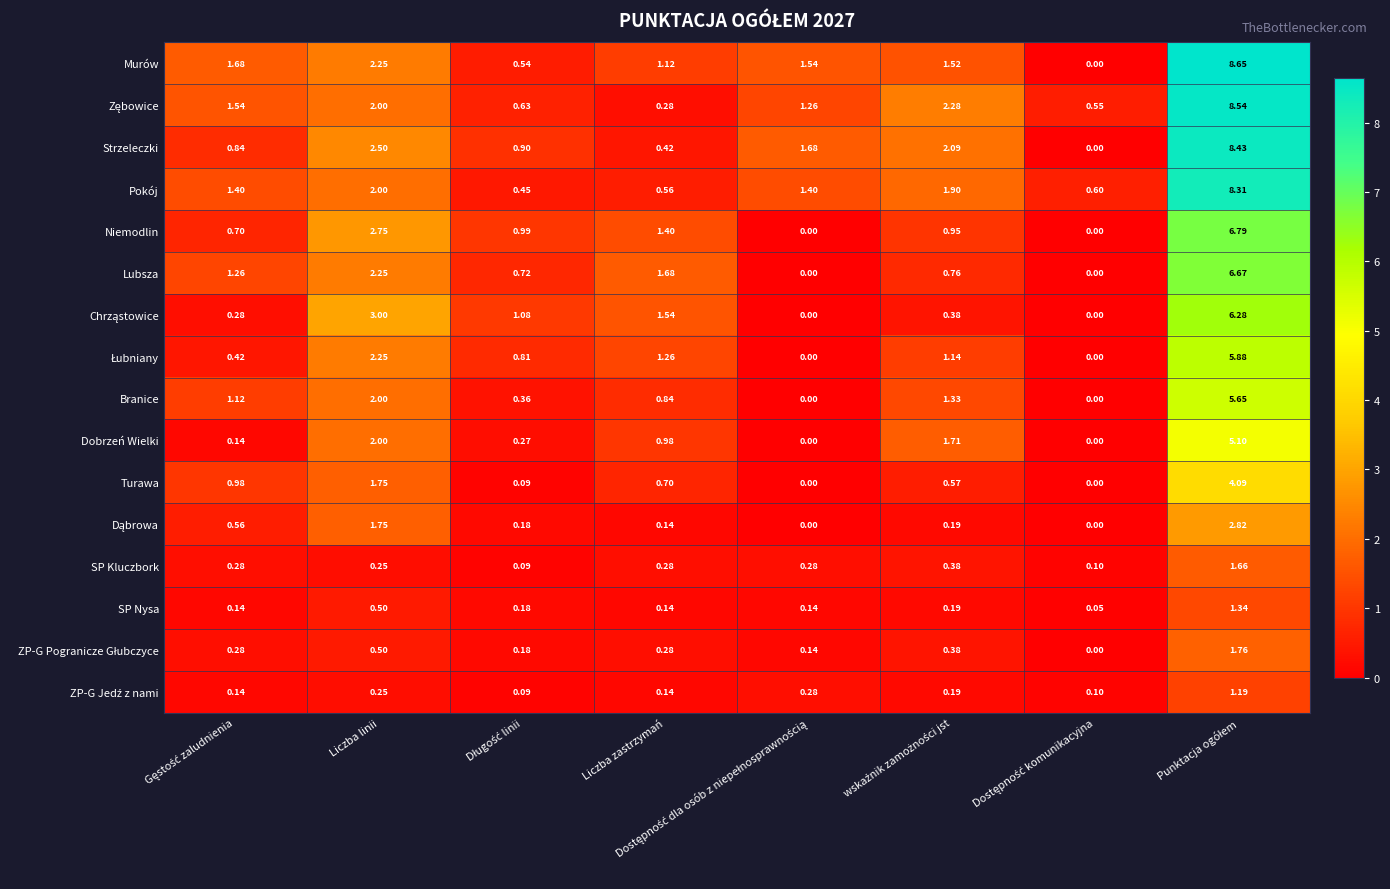

At which label is Branice closest to 2?

Liczba linii